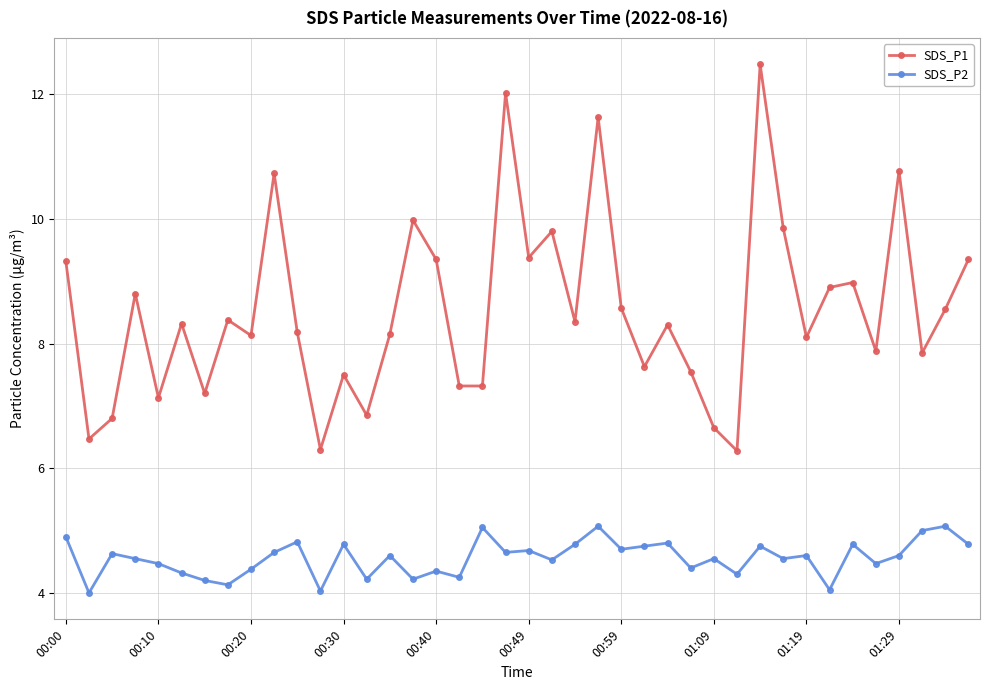

What is the difference between the maximum and minimum values in the SDS_P2 series?

1.1